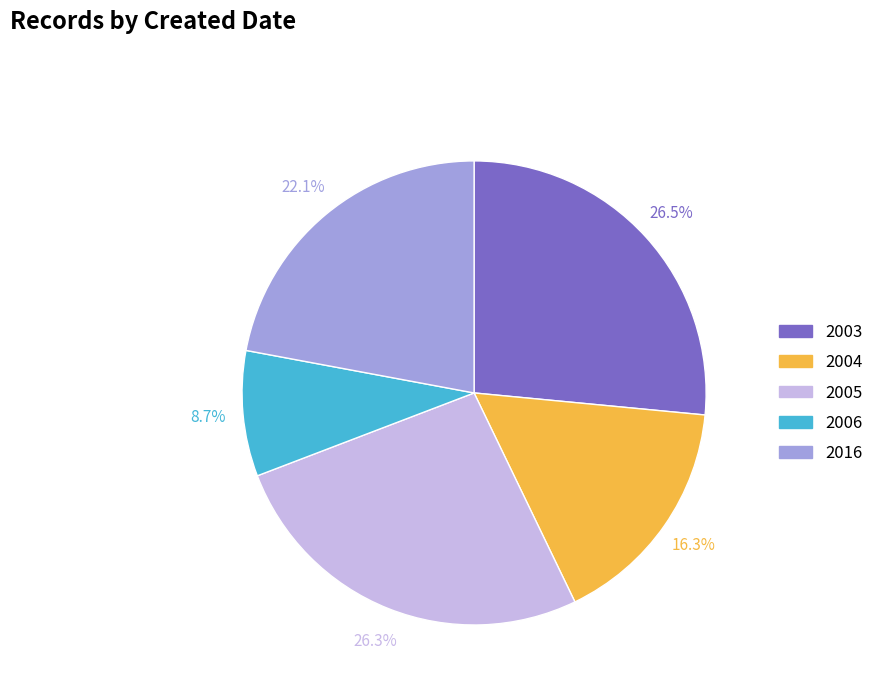

Is there a majority slice in this chart?

No